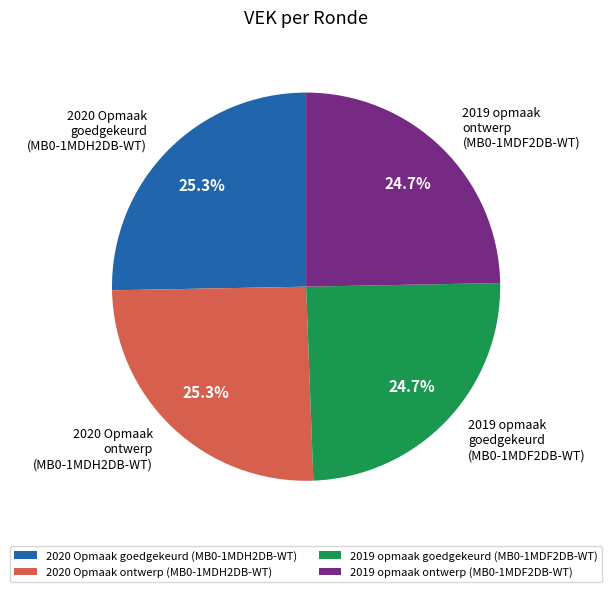

To the nearest percent, what is the average slice percentage?

25%